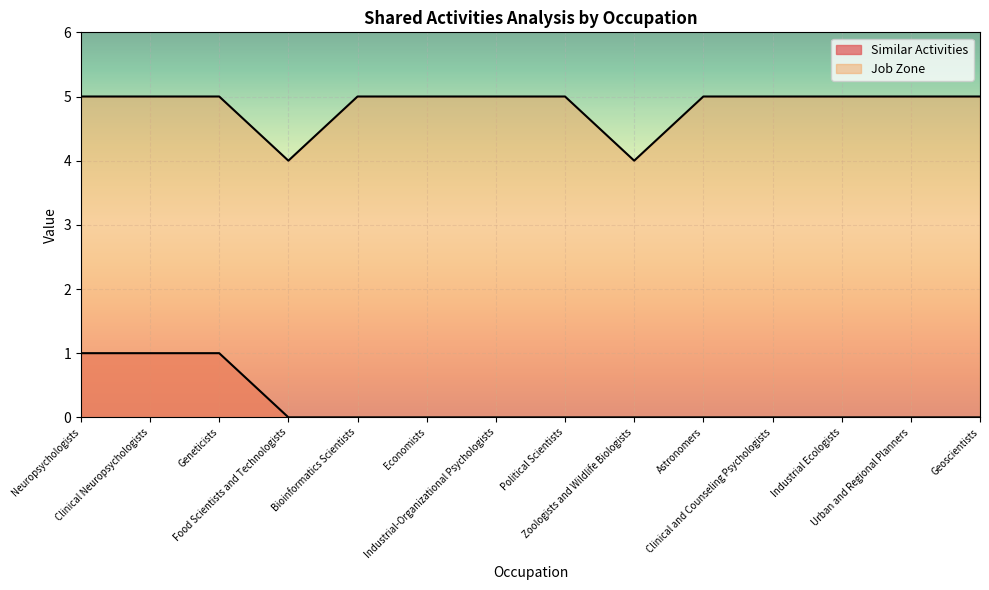

What is the average value of the Job Zone series?

5